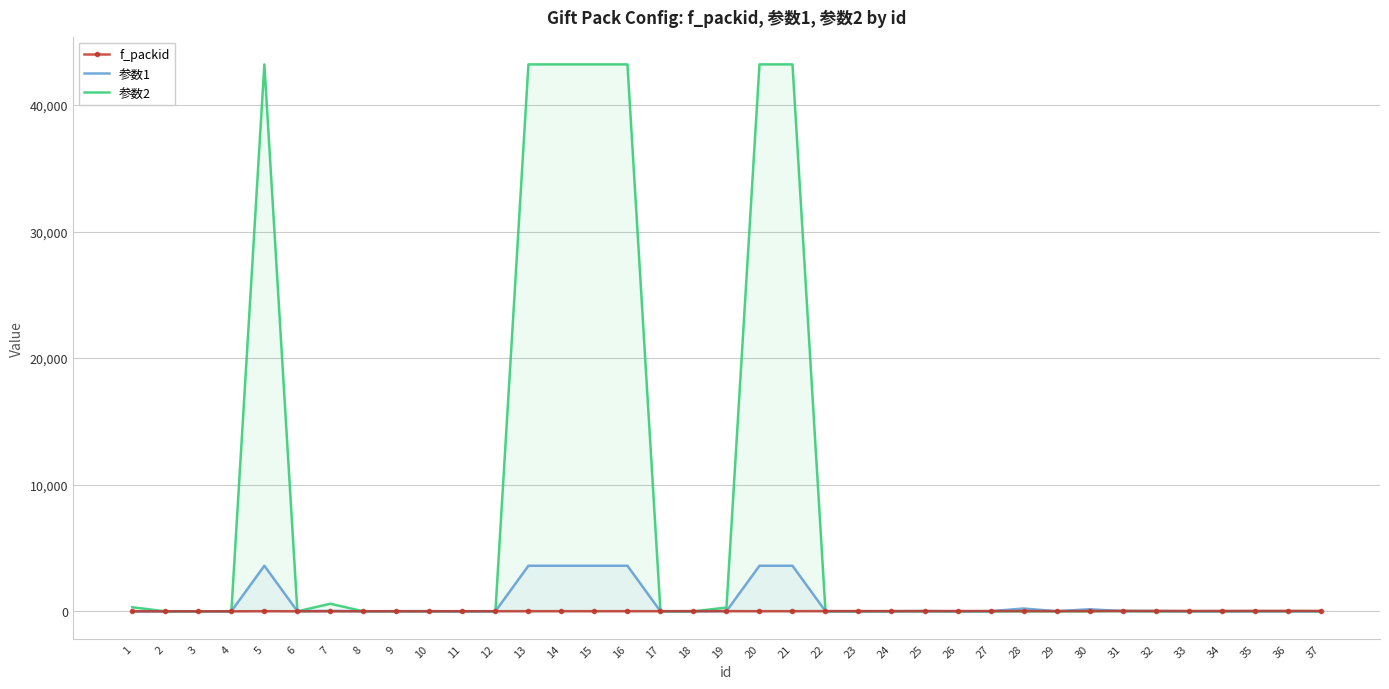

At which label does 参数2 first exceed 1?

1